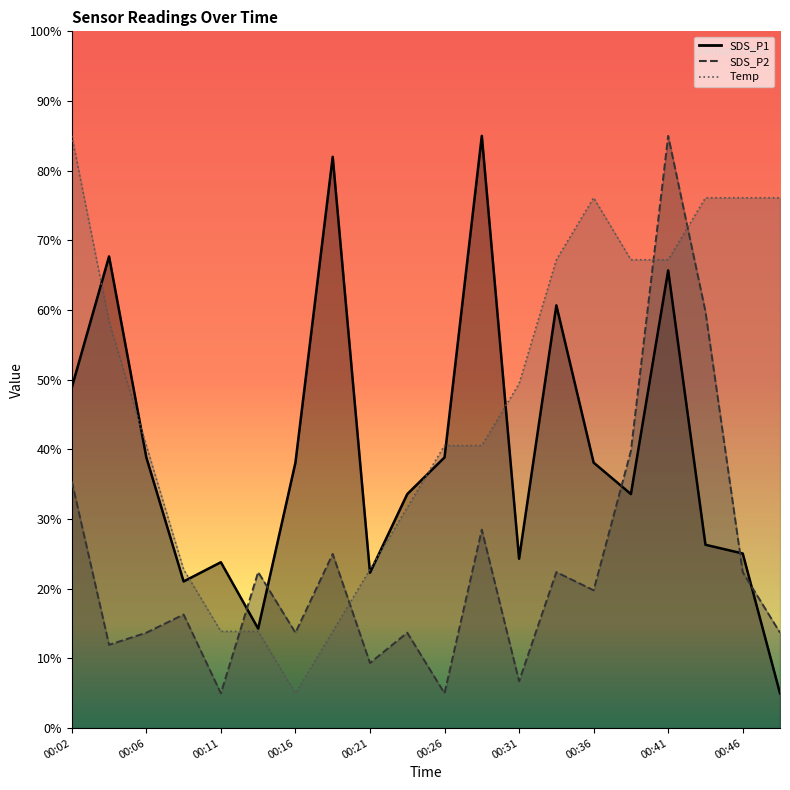

Count the number of data series in this chart.

3